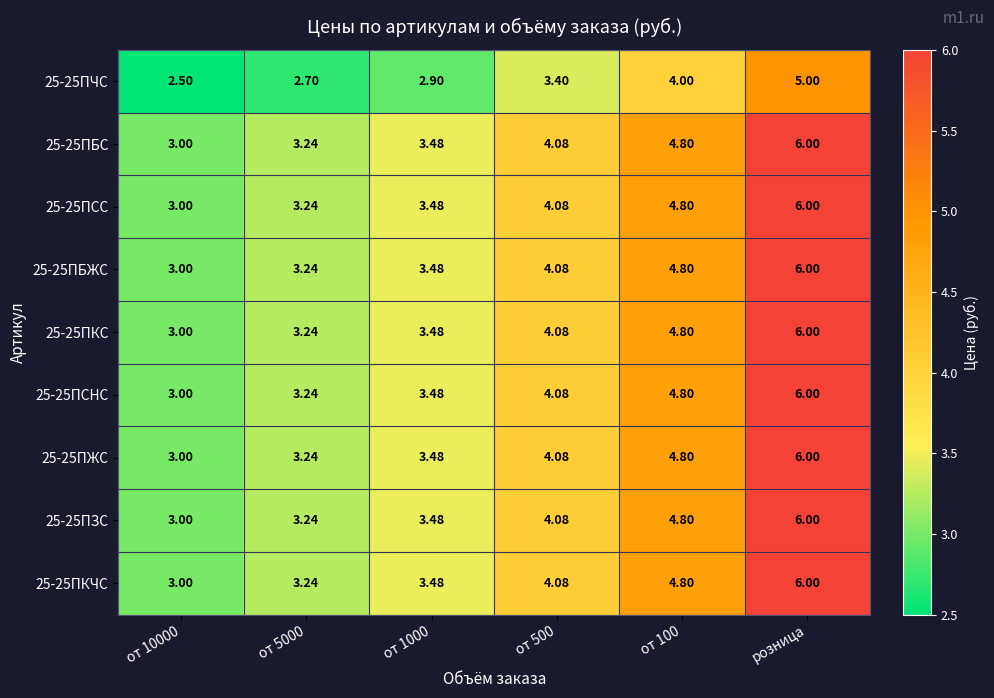

Count the number of data series in this chart.

9